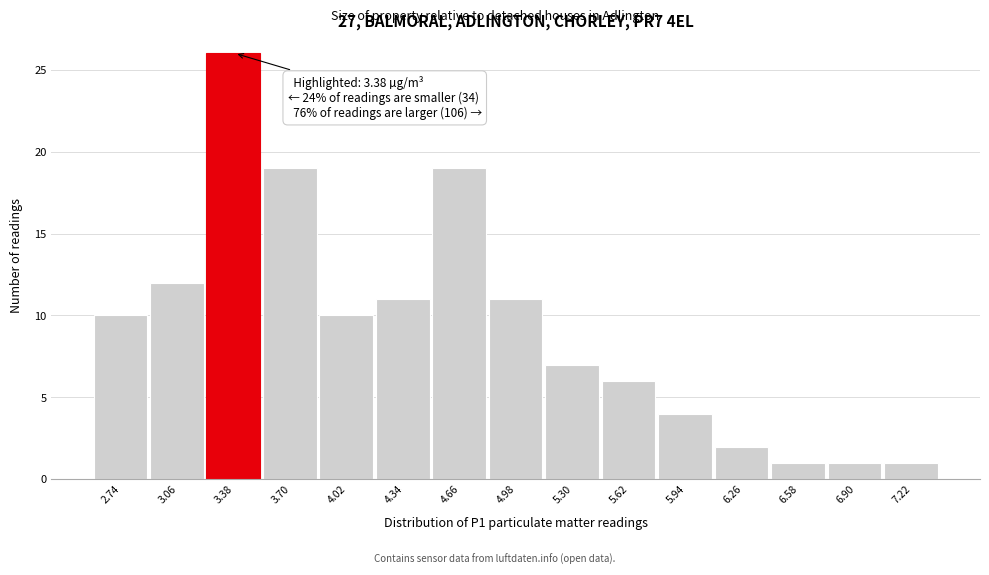

Which range on the x-axis has the tallest bar?

3.22 to 3.54